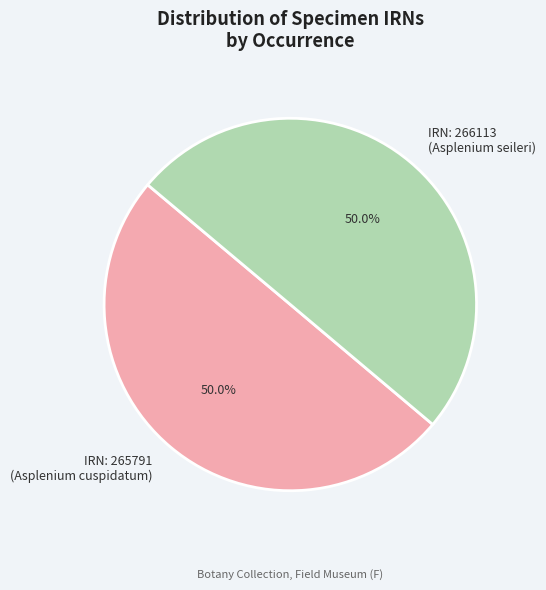

What is the total percentage of IRN: 266113 (Asplenium seileri) and IRN: 265791 (Asplenium cuspidatum)?

100.0%